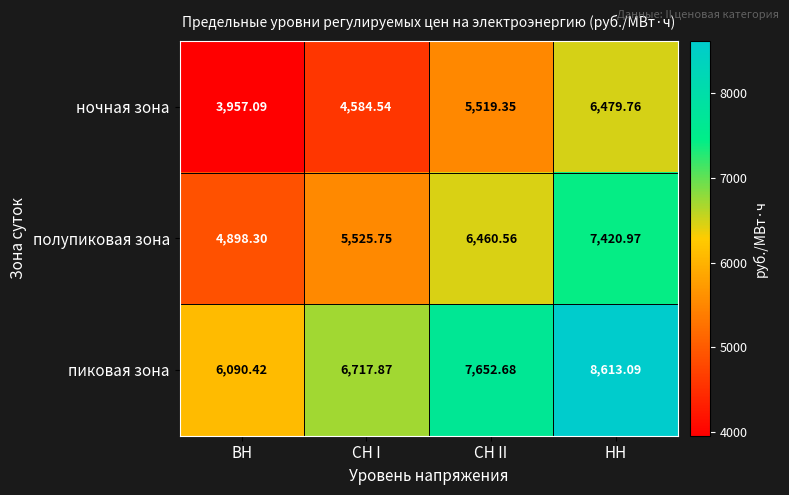

At which category does the chart reach its peak across all series?

НН